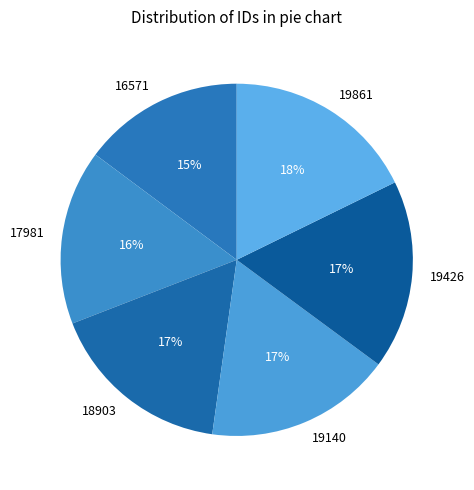

What is the ratio of the value at 18903 to the value at 16571?

1.1